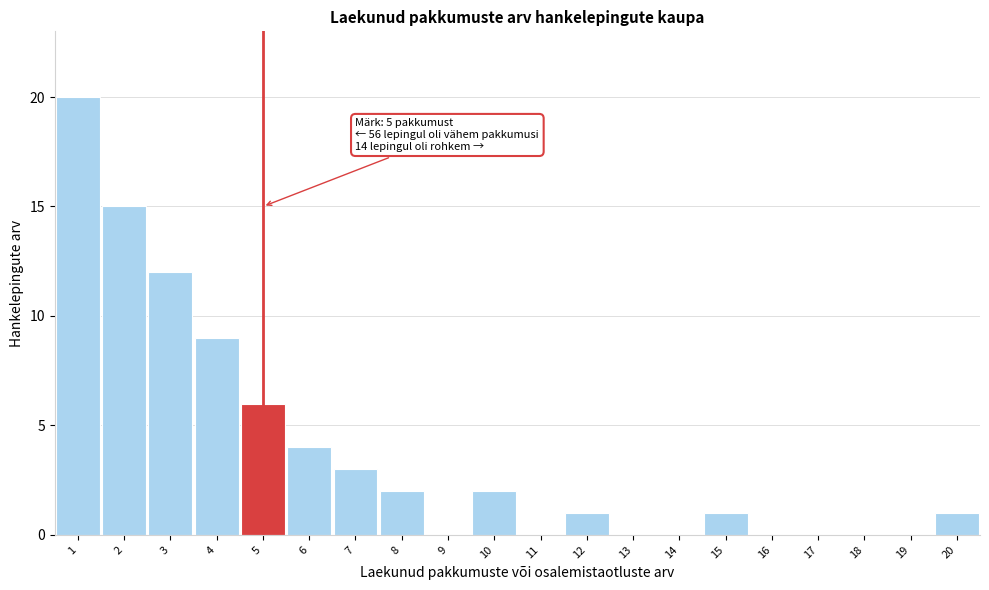

Over which range of the x-axis is the bar tallest?

0.5 to 1.5